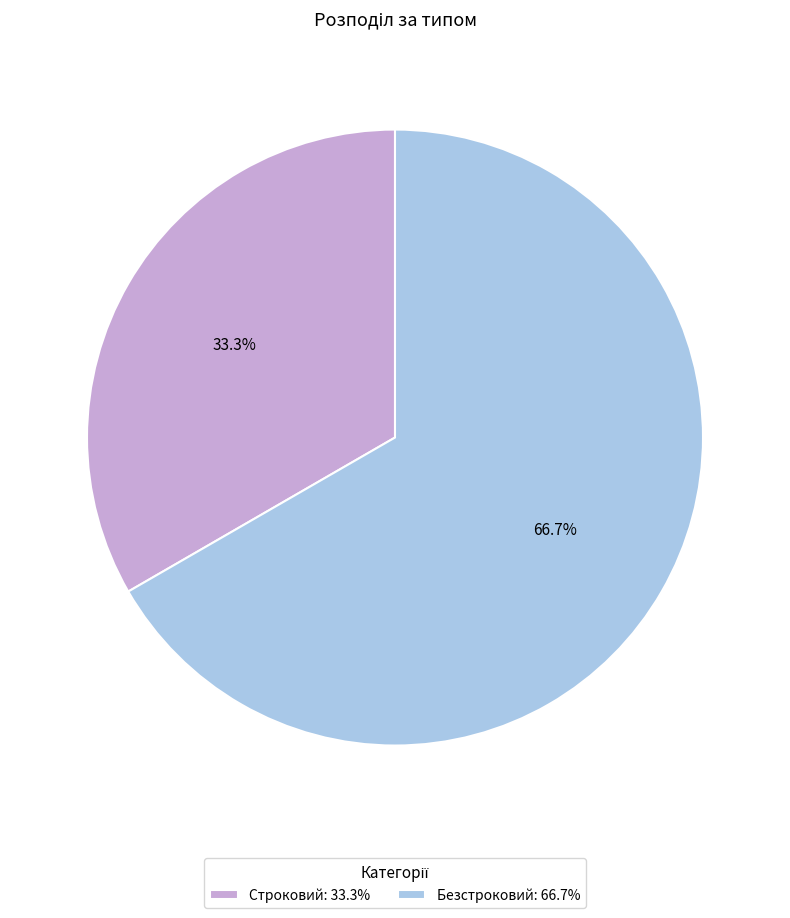

Combined, do Безстроковий and Строковий account for over 50%?

Yes